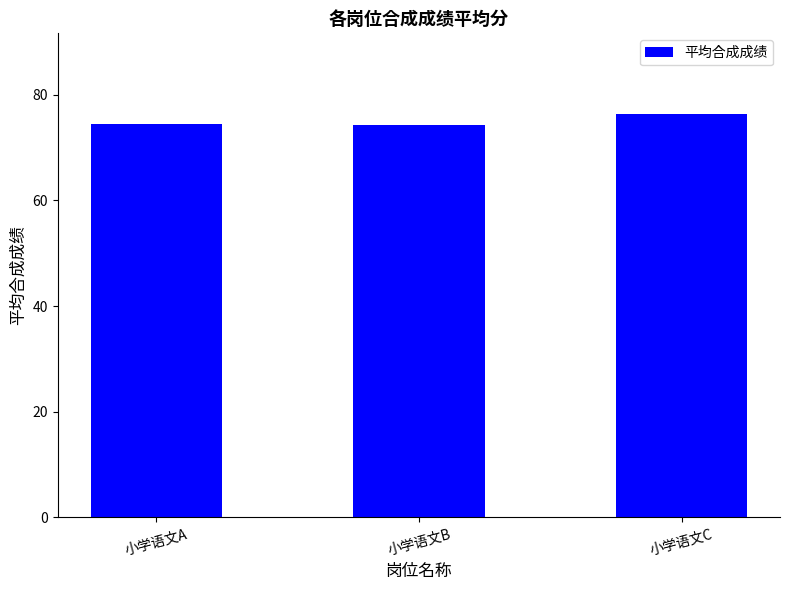

Are the bars horizontal?

No